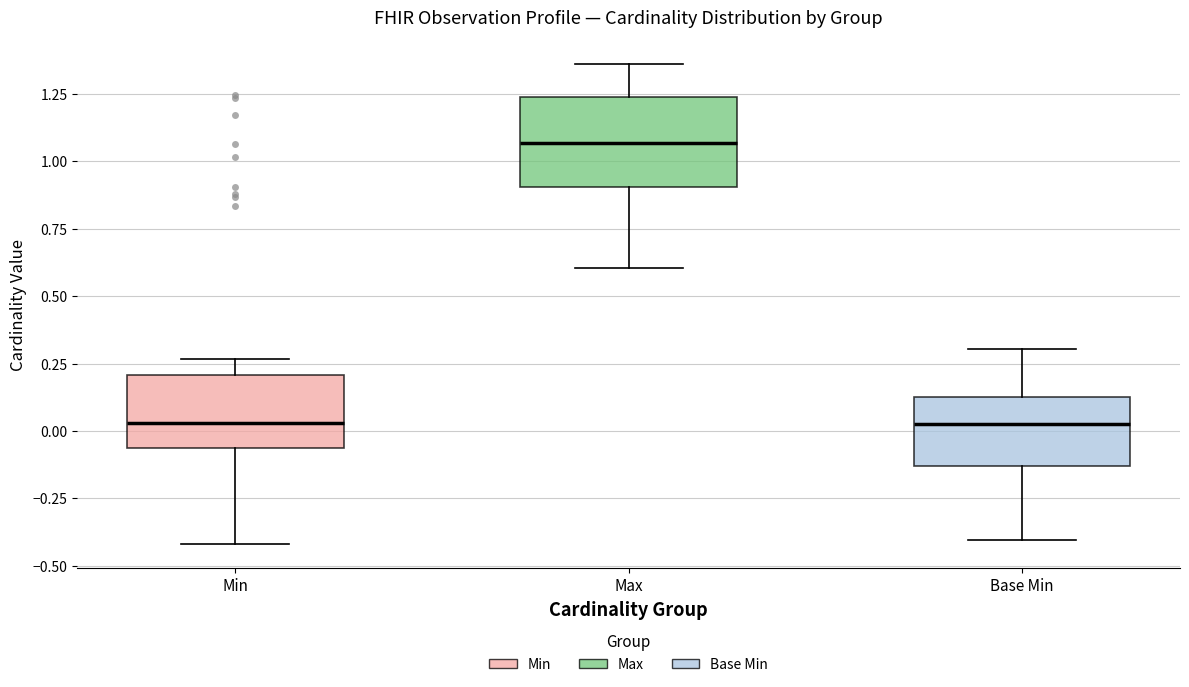

Where does the median line of the box for Min sit on the y-axis? The values are not printed on the chart, so give them approximately, as read against the axis.

0.05